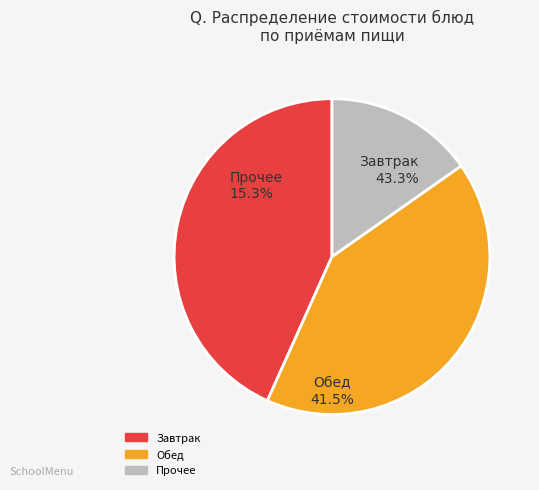

The хлеб бел. (Завтрак) slice represents 11% of the pie. True or false?

False